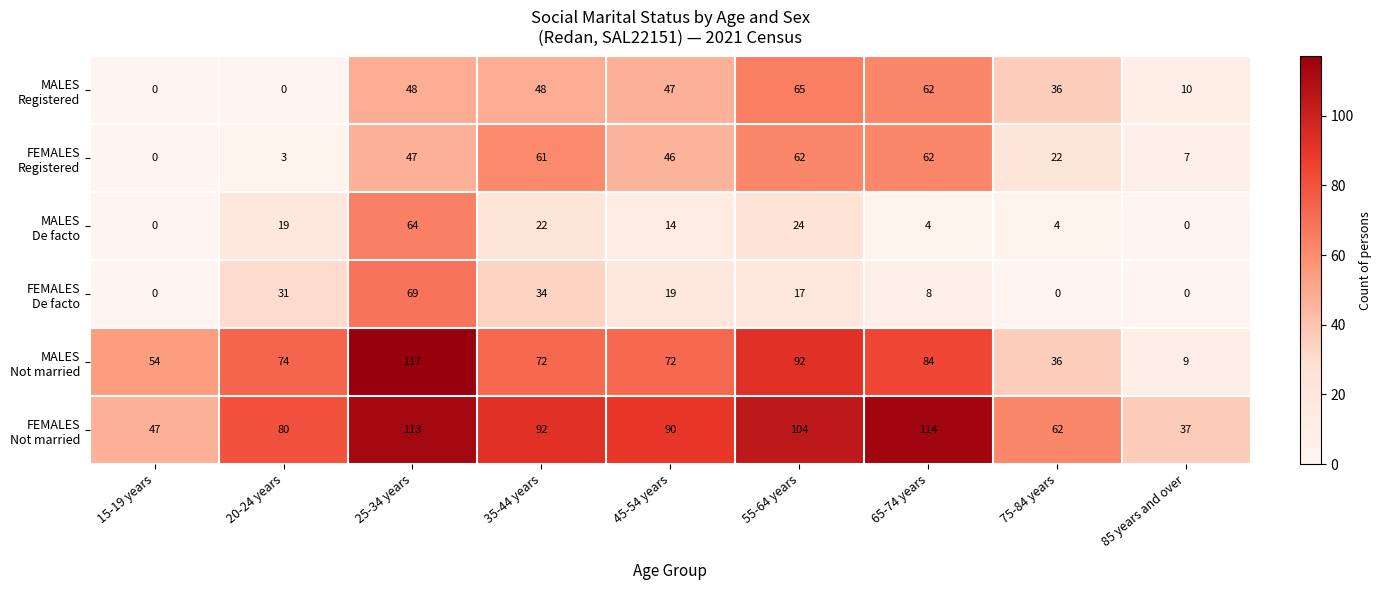

Count the number of categories in the chart.

9